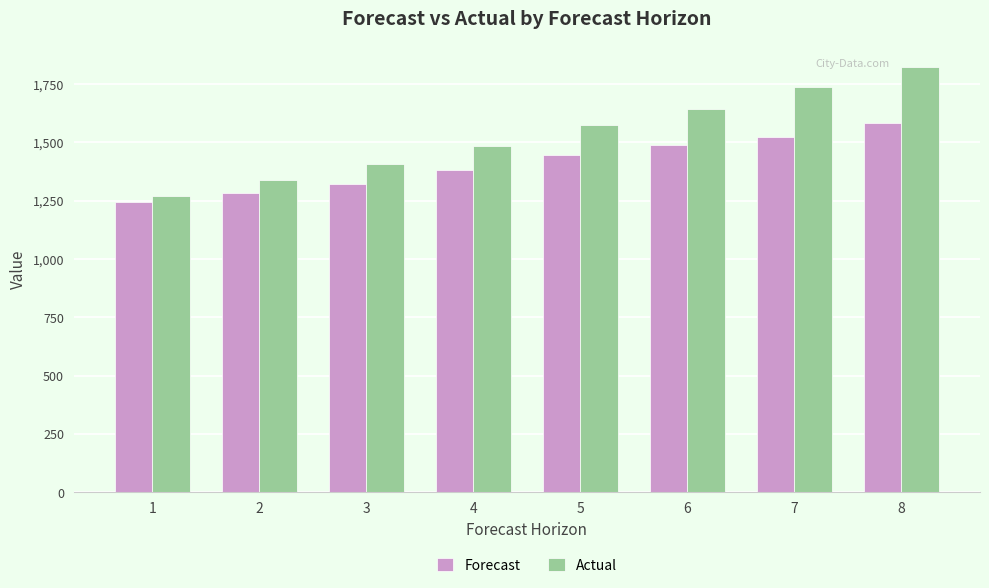

Are the bars horizontal?

No